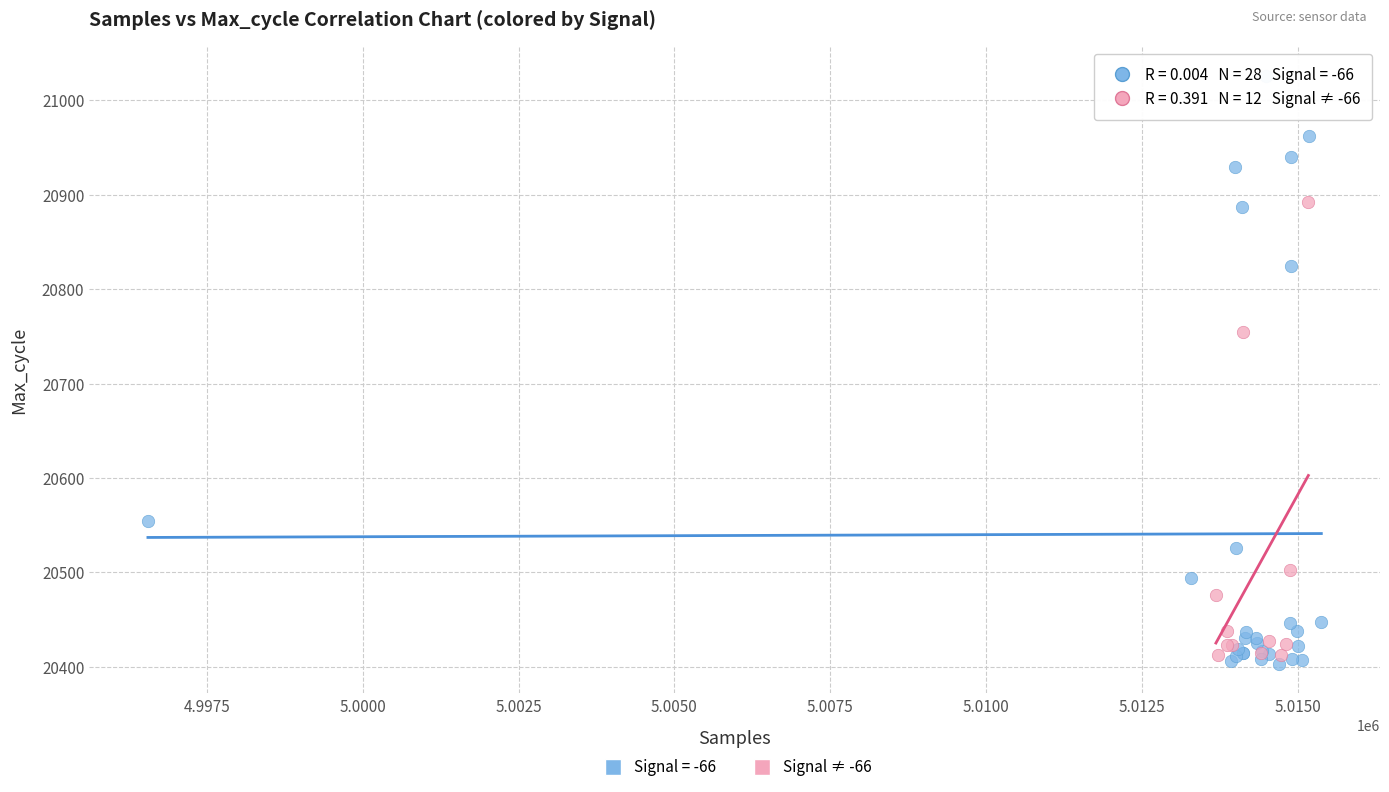

Which series reaches the maximum Y coordinate?

Signal = -66